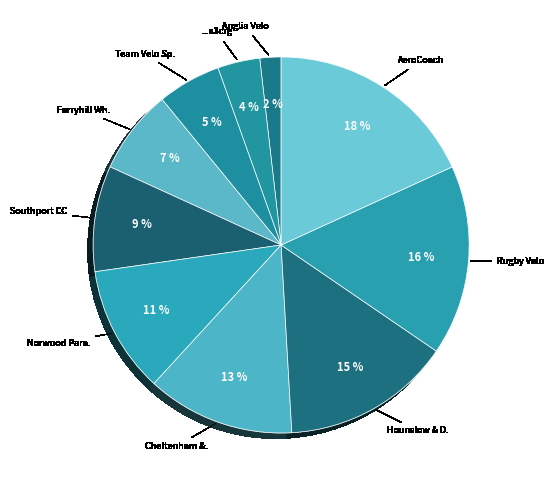

How many segments does this pie chart have?

10